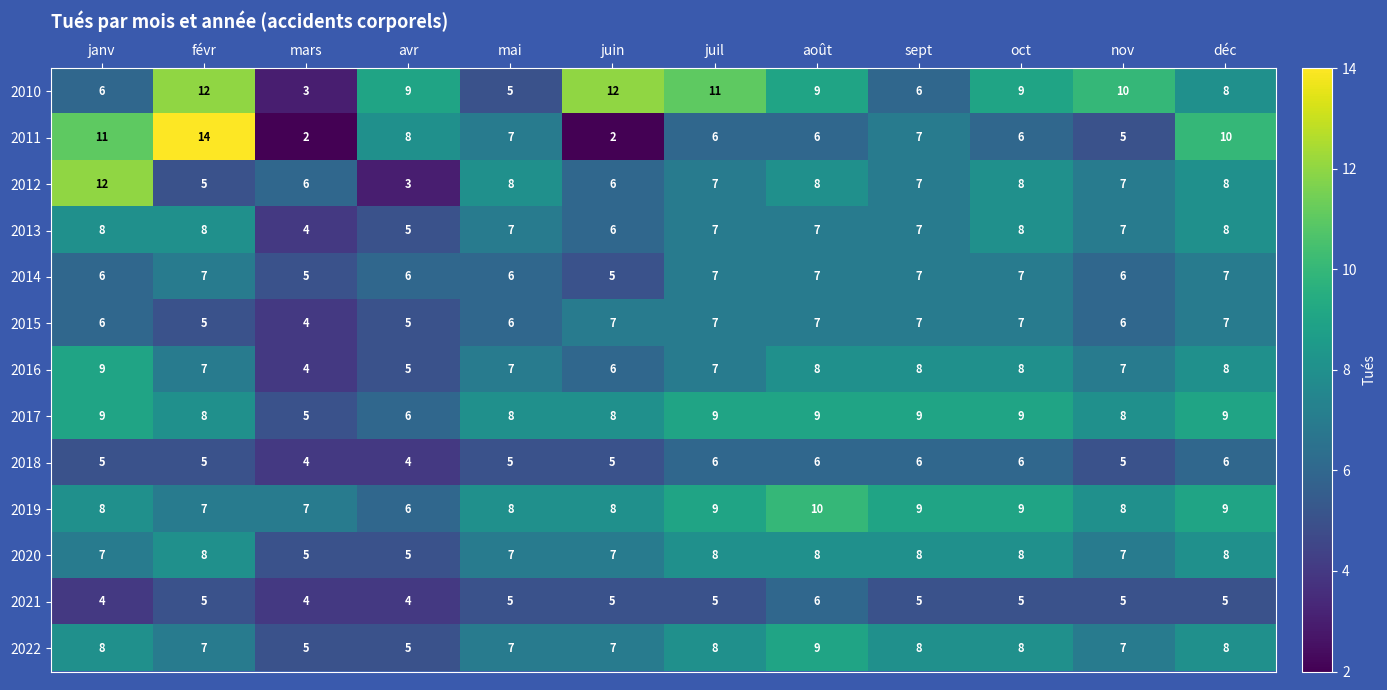

At which category is the sum across all series the highest?

déc